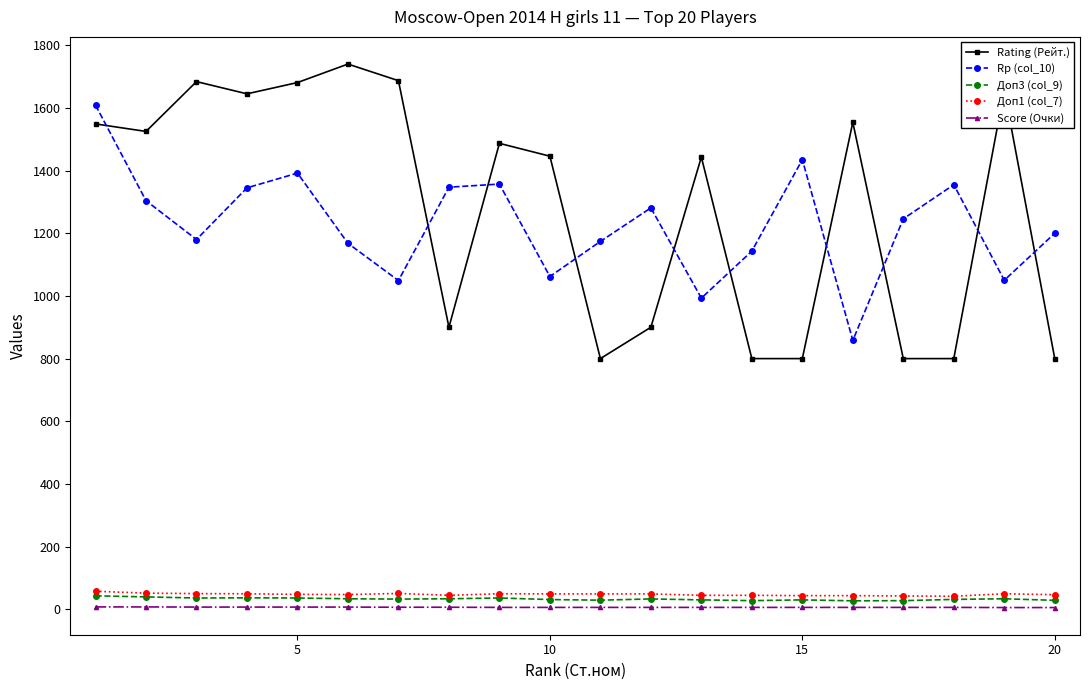

Which series has the largest total across all categories?

Rating (Рейт.)